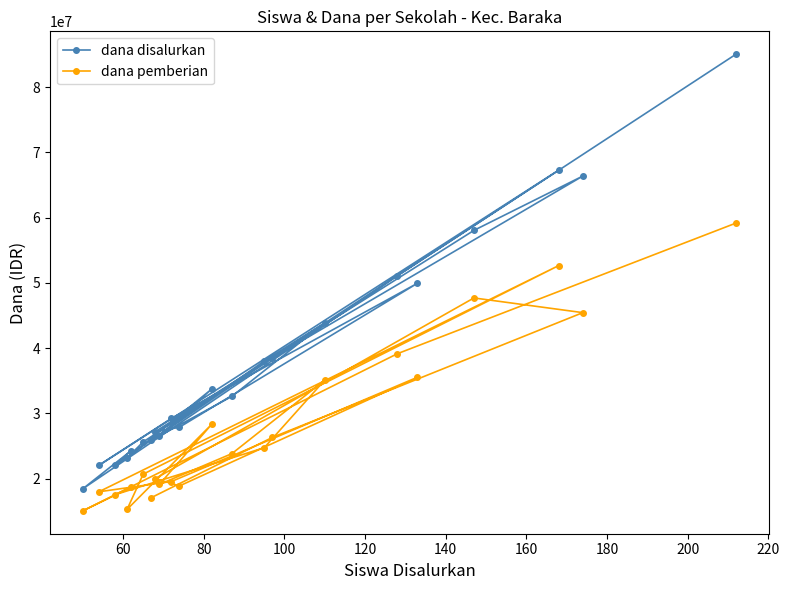

What is the value of the dana disalurkan point at the 20th from the left?

67275000